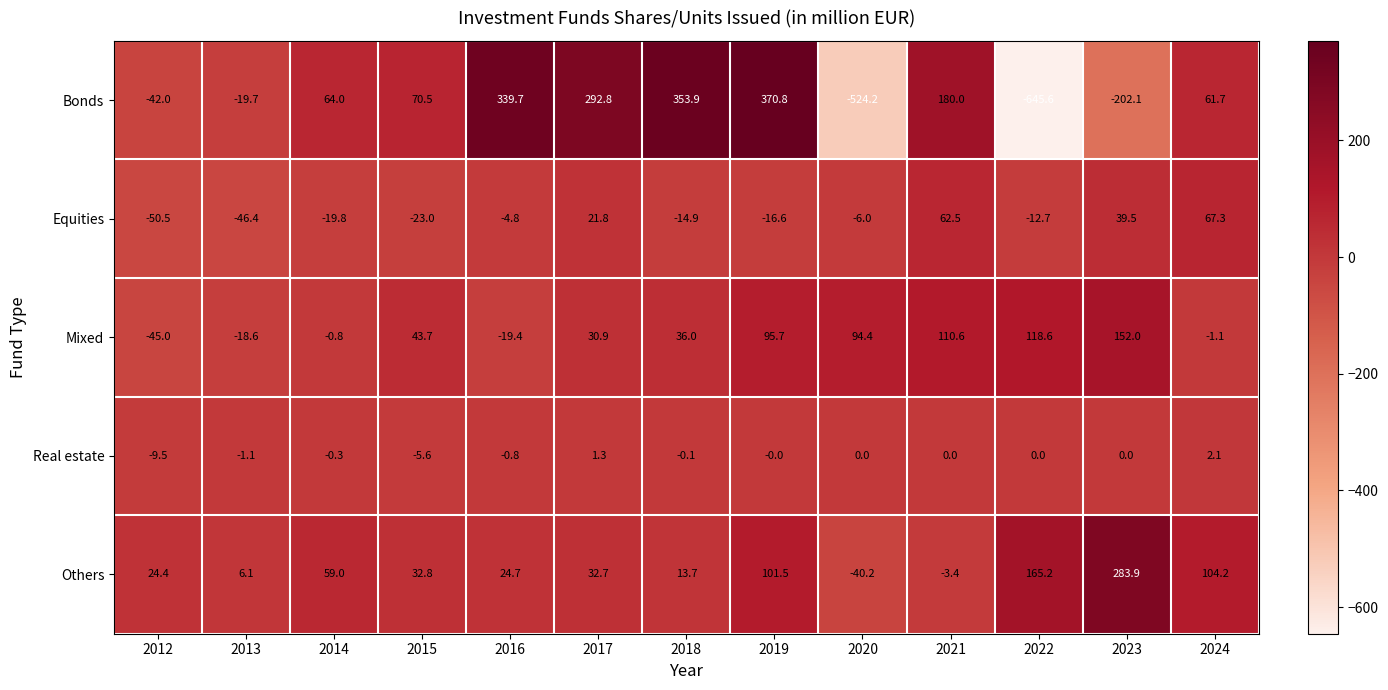

Rank the series by their maximum value, from lowest to highest.

Real estate, Equities, Mixed, Others, Bonds